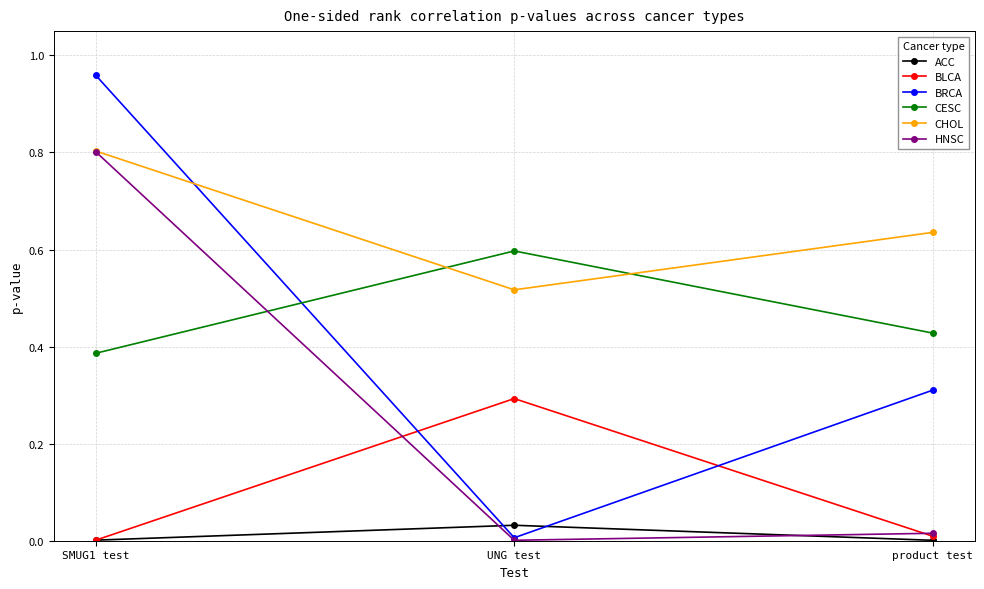

At which category does the chart reach its peak across all series?

SMUG1 test